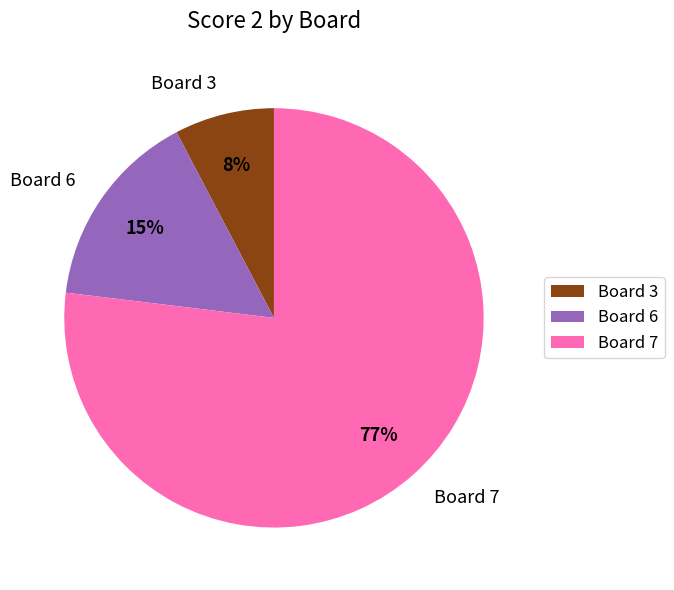

How many slices are in this pie chart?

3